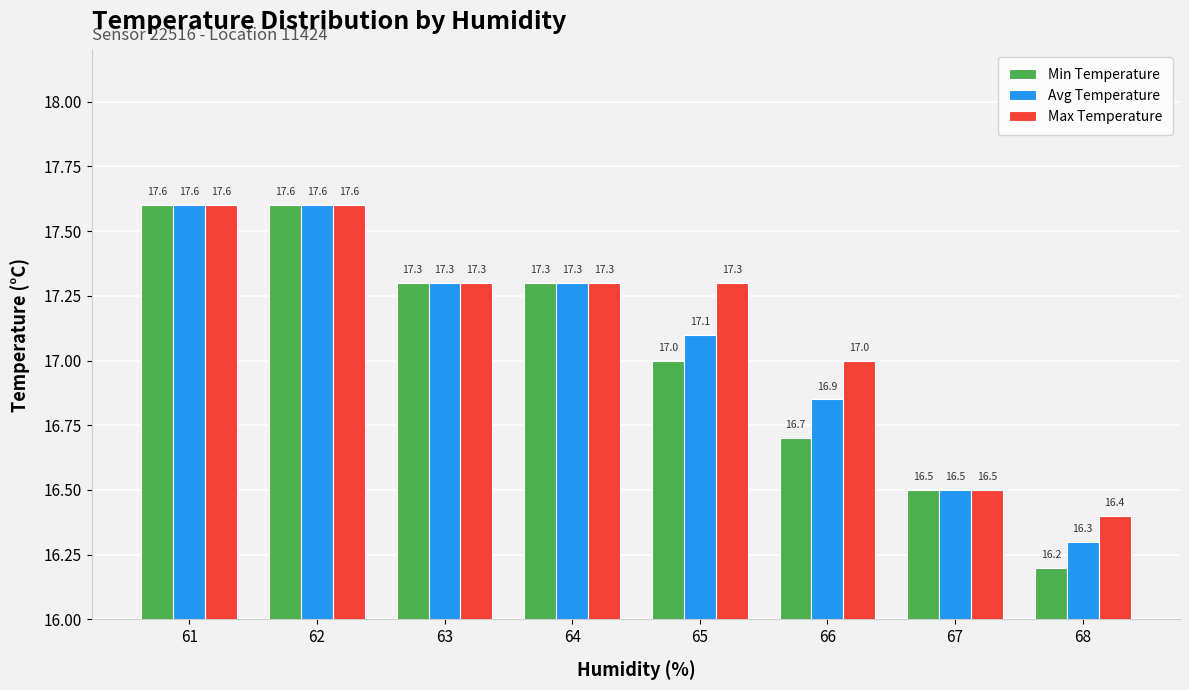

The Min Temperature series shows 16.7 at 66. True or false?

True